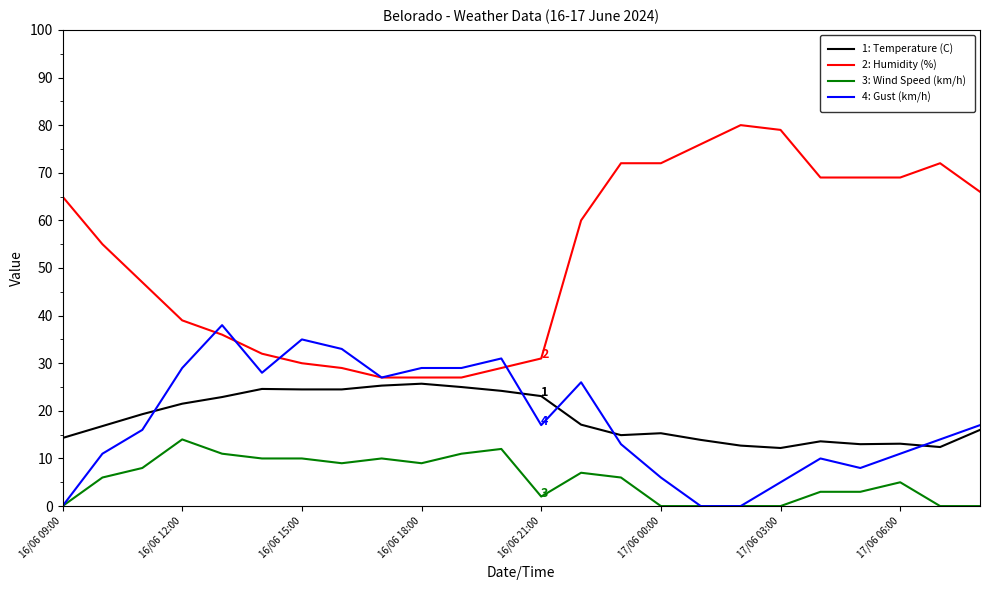

List the series in order of their peak value, highest first.

2: Humidity (%), 4: Gust (km/h), 1: Temperature (C), 3: Wind Speed (km/h)